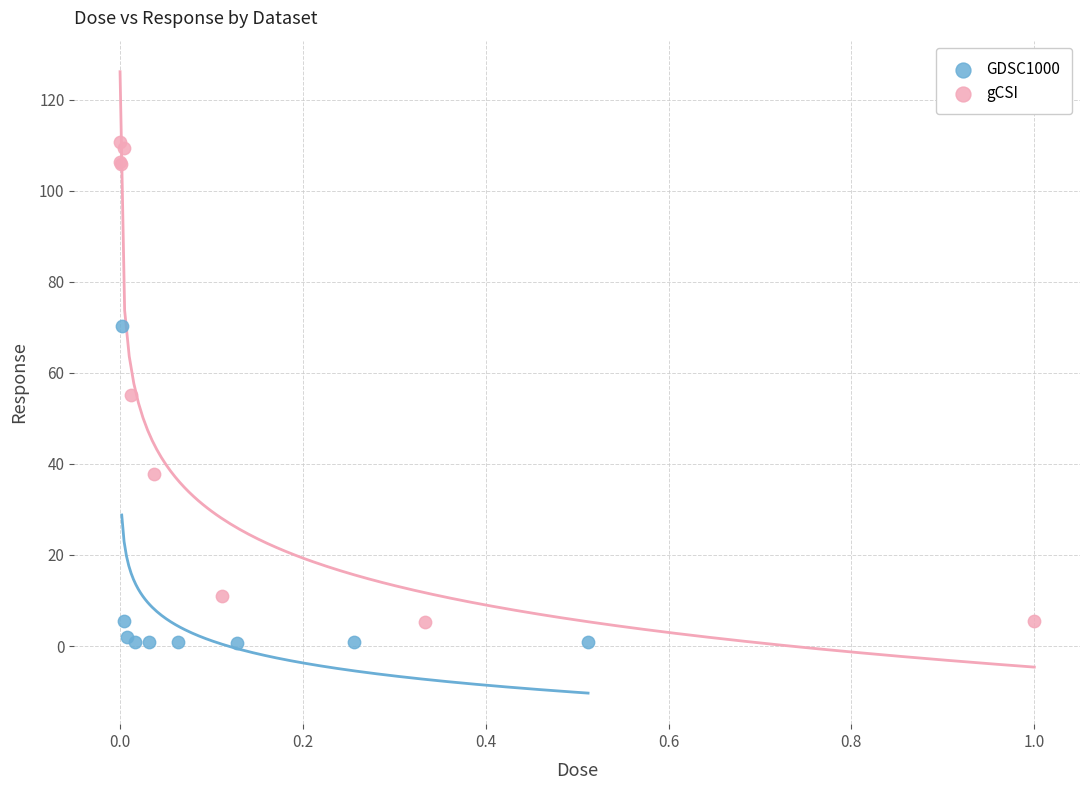

Which series contains the highest Y value?

gCSI